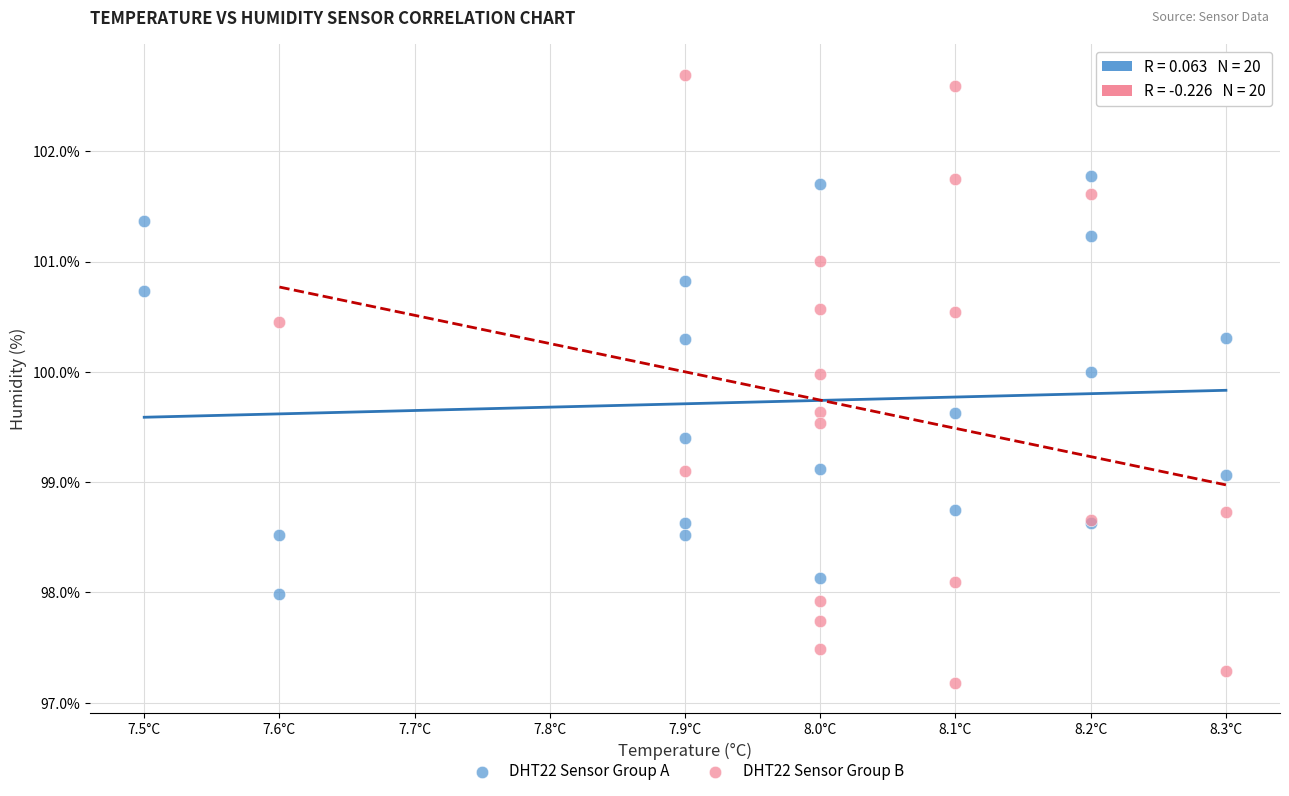

Which series contains the lowest Y value?

DHT22 Sensor Group B